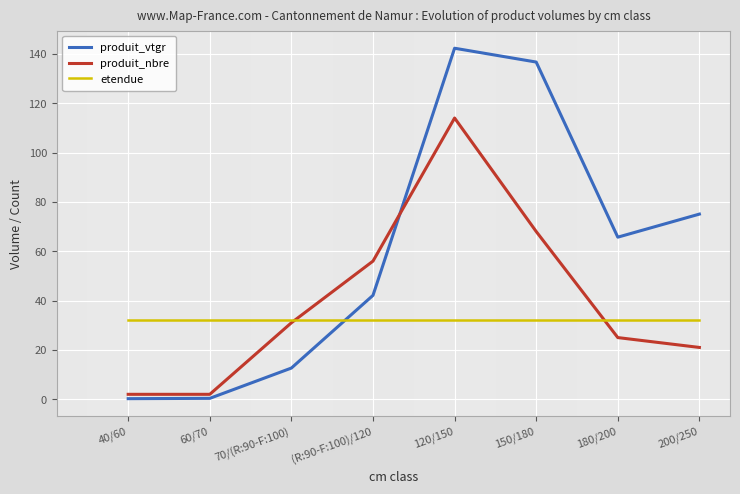

Between 40/60 and (R:90-F:100)/120, which series saw the biggest shift?

produit_nbre